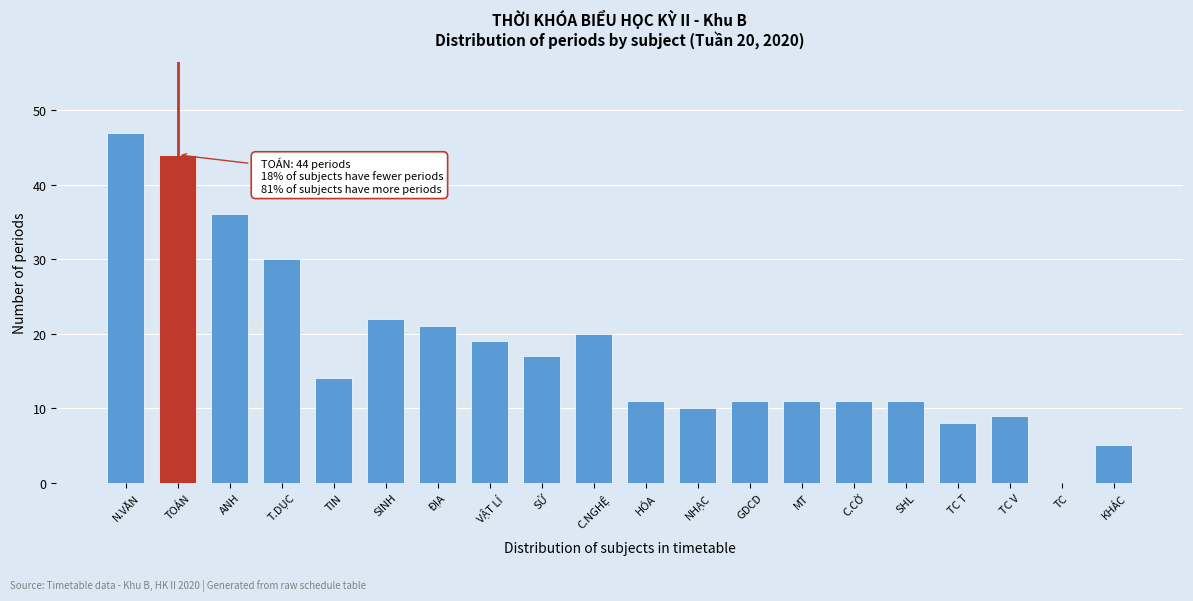

Reading left to right, extract all data points from this chart.

N.VĂN=47	TOÁN=44	ANH=36	T.DỤC=30	TIN=14	SINH=22	ĐỊA=21	VẬT LÍ=19	SỬ=17	C.NGHỆ=20	HÓA=11	NHẠC=10	GDCD=11	MT=11	C.CỜ=11	SHL=11	TC T=8	TC V=9	TC=0	KHÁC=5